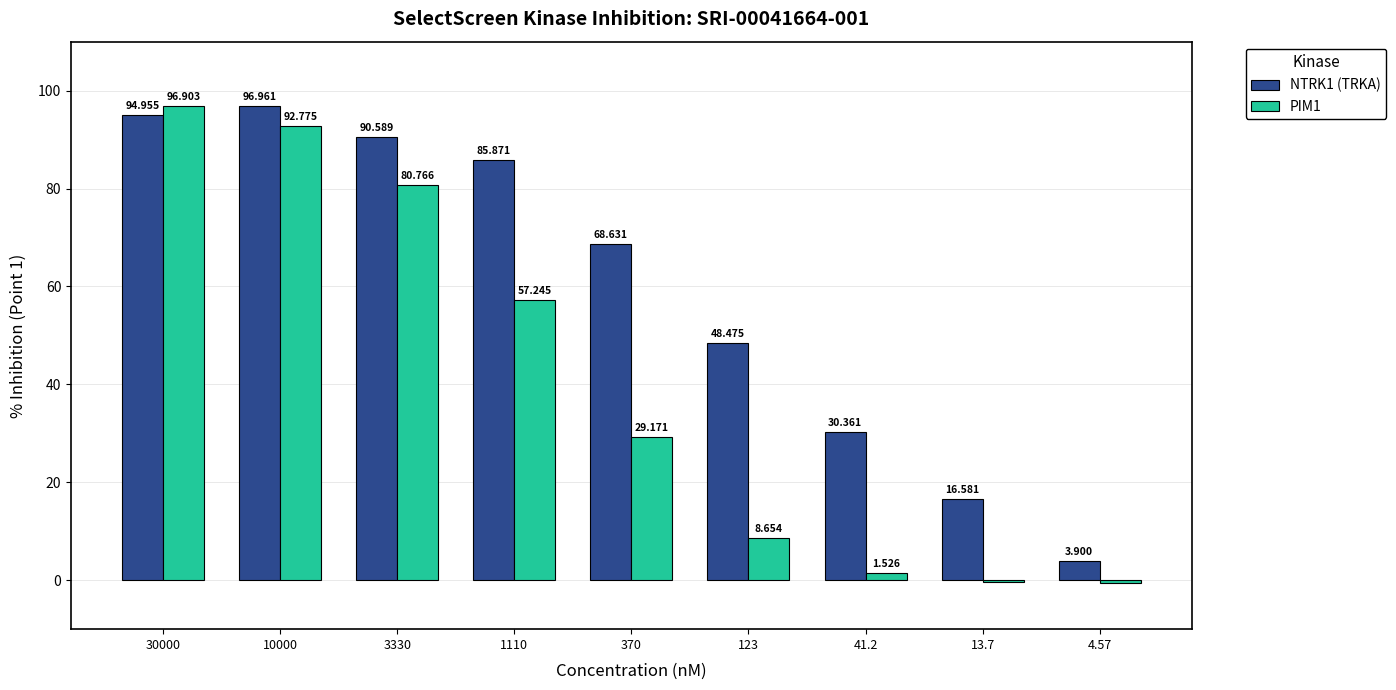

What are all the series names shown in the legend?

NTRK1 (TRKA), PIM1